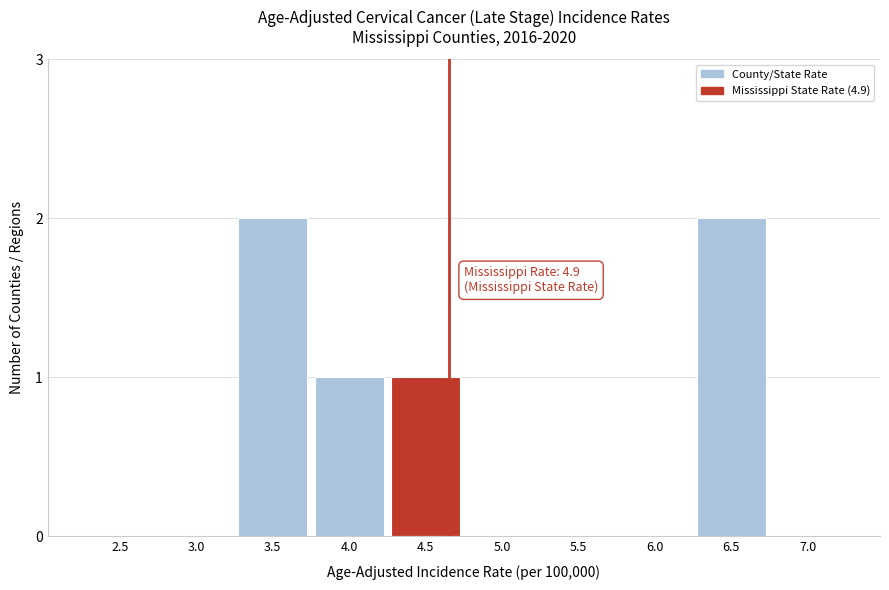

Reading left to right, list all the values displayed in this chart.

2.5=0	3.0=0	3.5=2	4.0=1	4.5=1	5.0=0	5.5=0	6.0=0	6.5=2	7.0=0